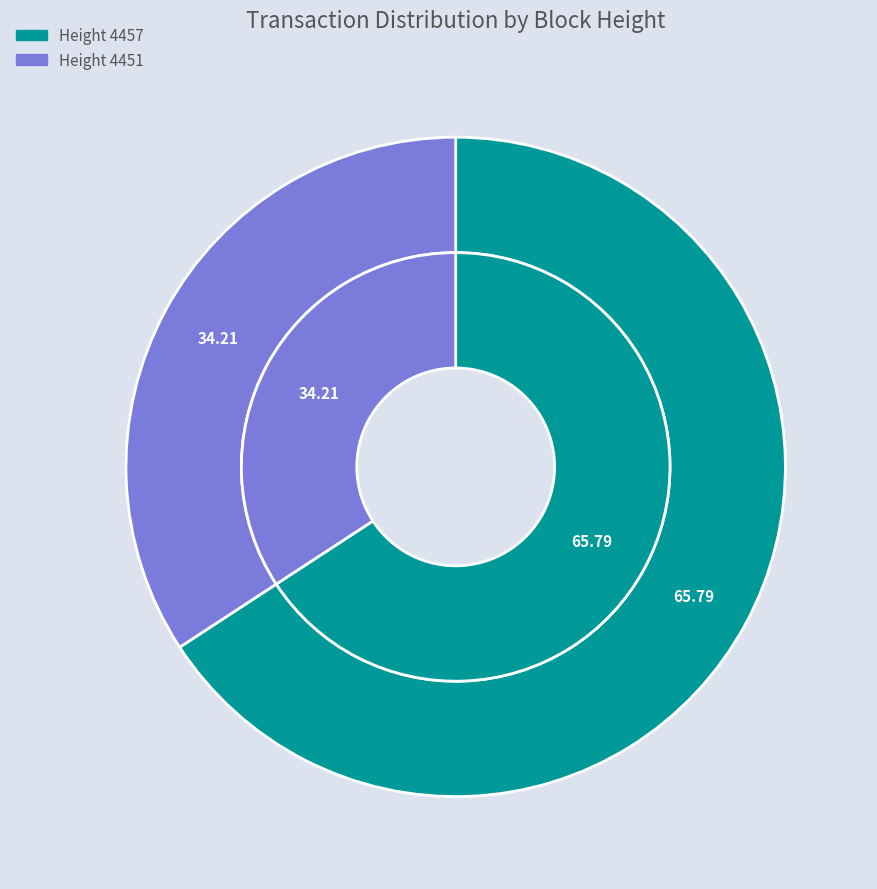

Rank the categories by value from lowest to highest.

4451, 4457